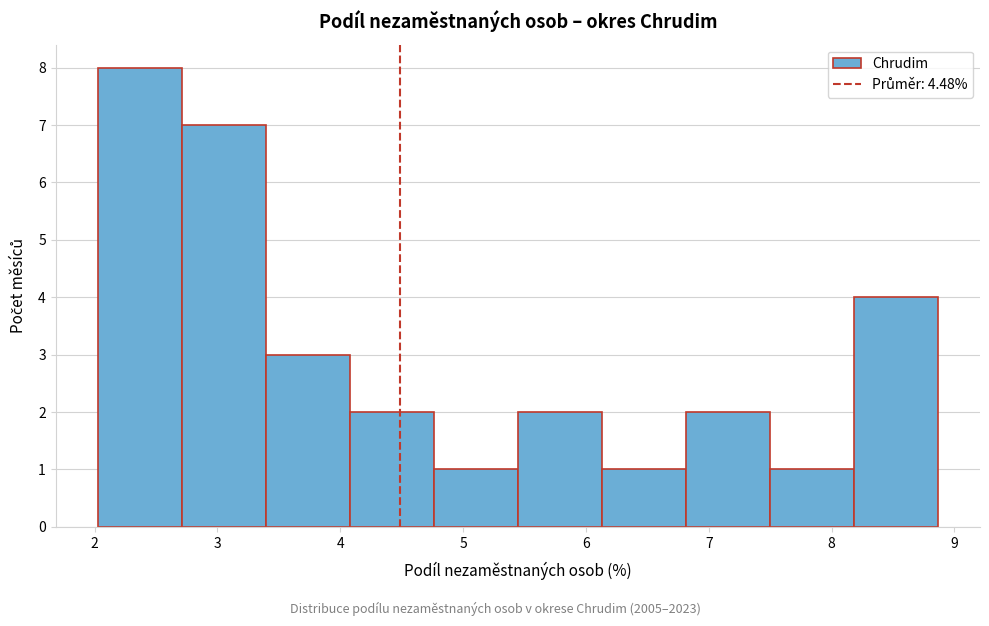

What is the height of the bar covering 7.5 to 8.2 on the x-axis? Neither the bar edges nor the heights are printed on the chart, so give them approximately, as read against the axes.

1